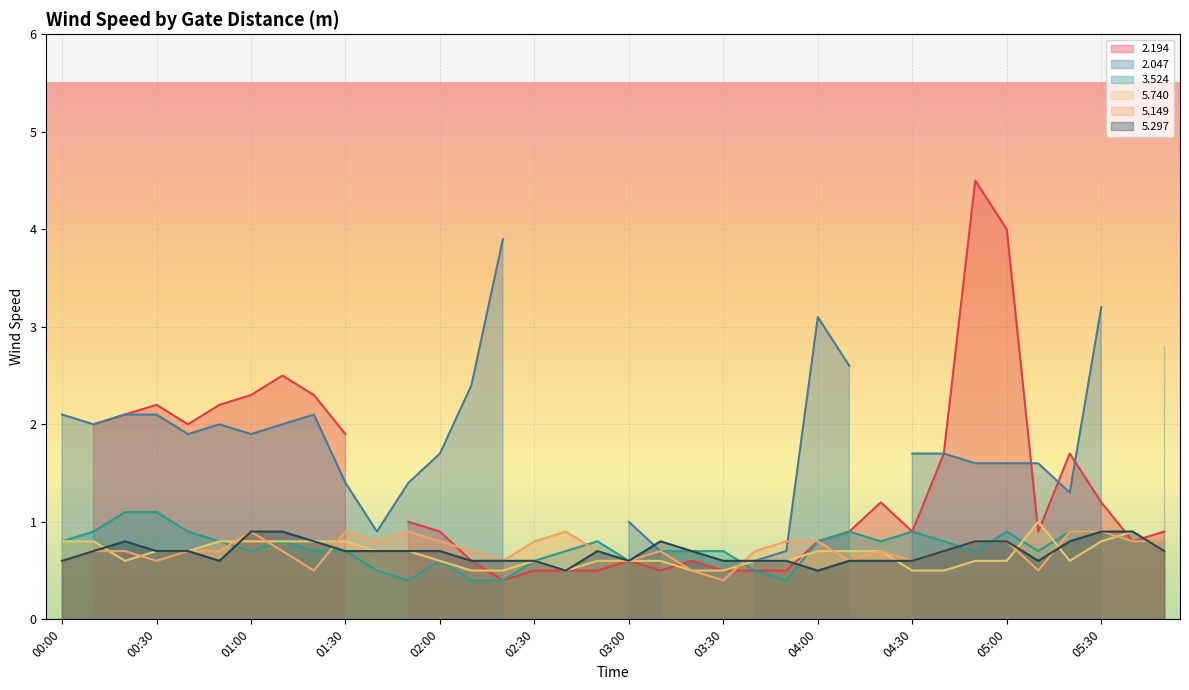

What is the minimum value for 5.297?

0.5